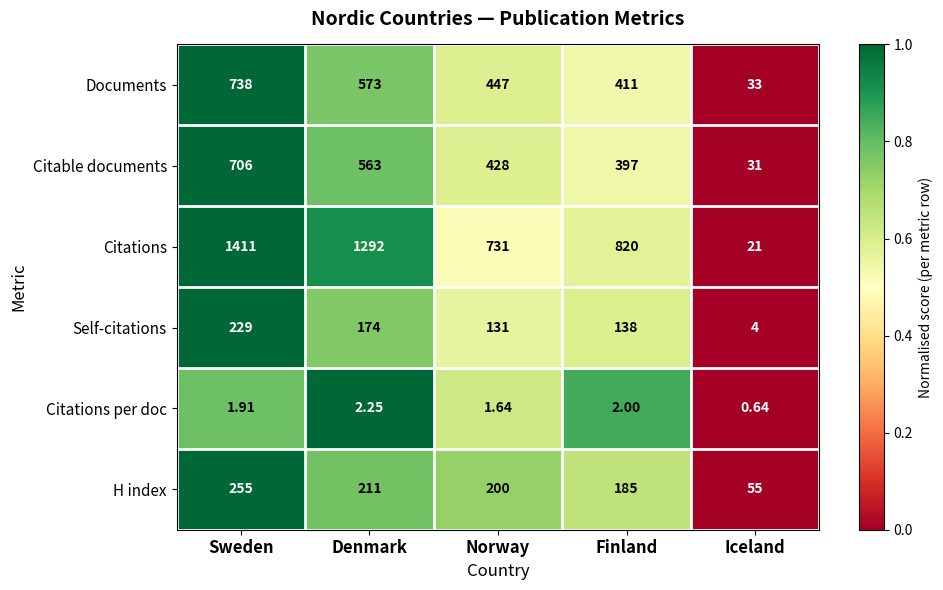

Is the value of Documents at Sweden greater than the value of H index at Norway?

Yes